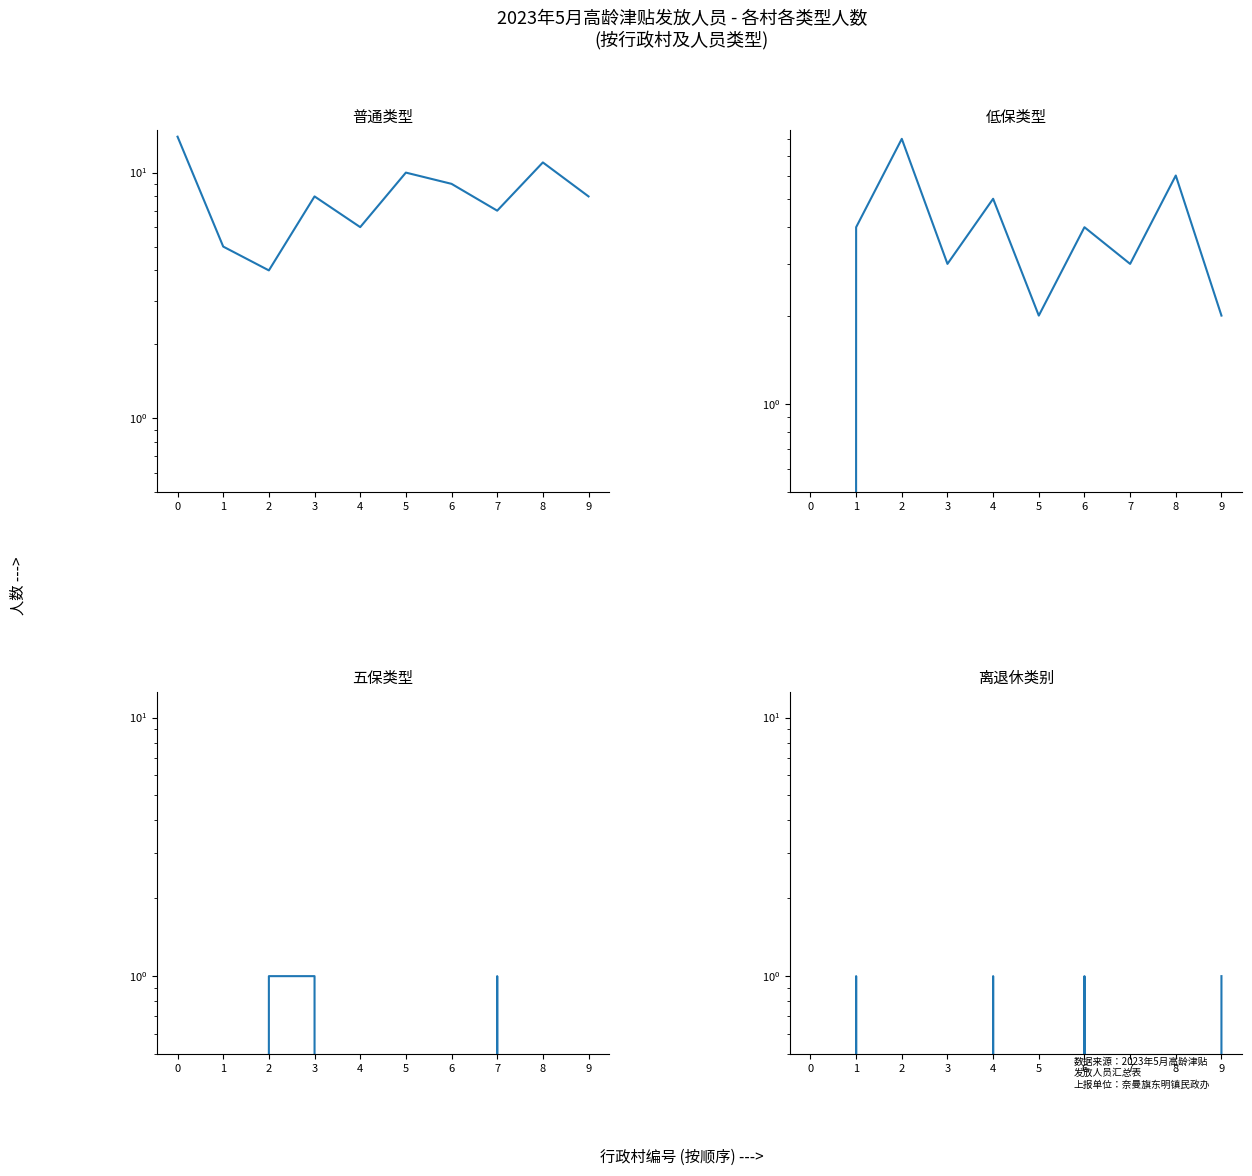

What is the value of the 普通类型 point at the 6th from the left?

10